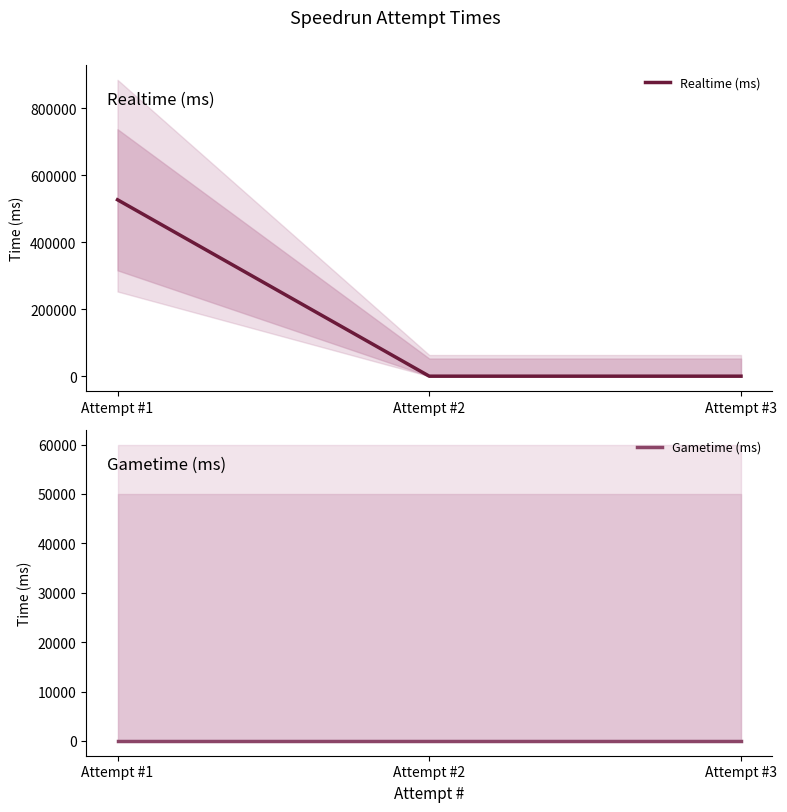

Reading left to right, what are all the values shown in this chart?

Realtime (ms): Attempt #1=527106	Attempt #2=0	Attempt #3=0
Gametime (ms): Attempt #1=0	Attempt #2=0	Attempt #3=0